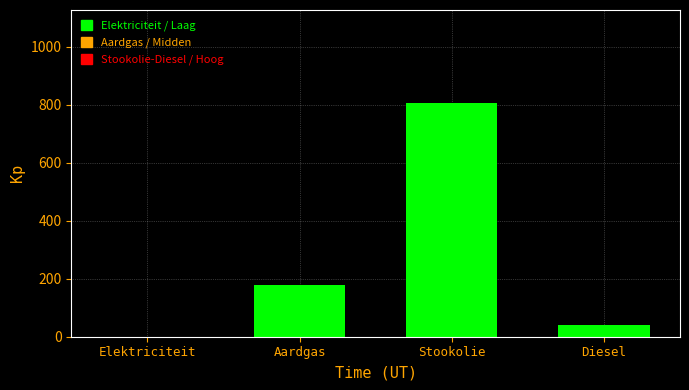

Reading left to right, extract all data points from this chart.

Elektriciteit=0.0	Aardgas=177.7	Stookolie=805.2	Diesel=41.0